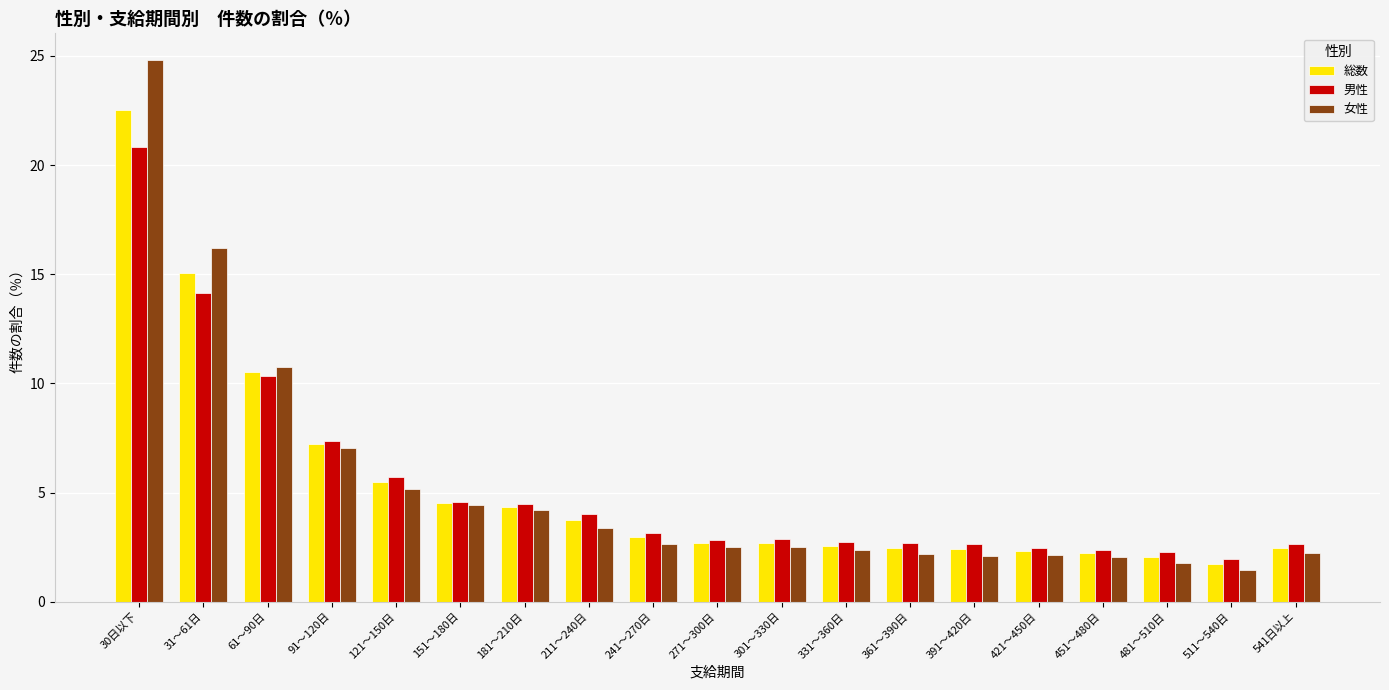

Which series has the widest spread of values?

女性